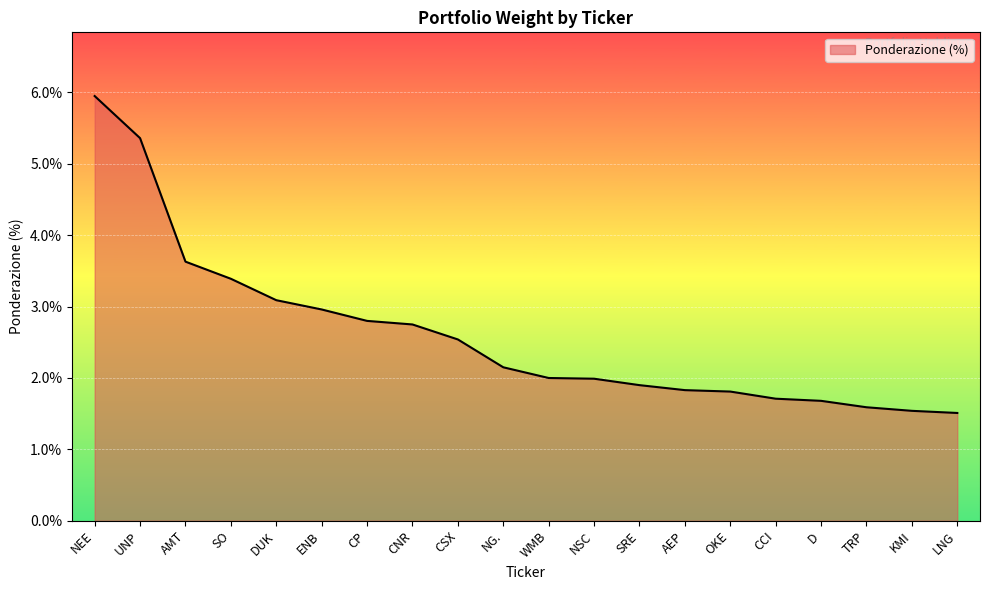

What is the difference between the values at KMI and CSX?

1.0